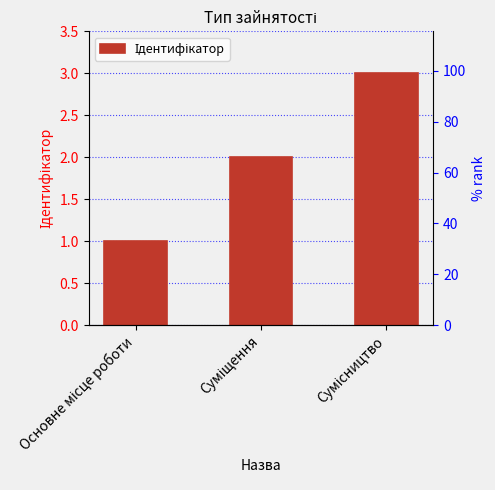

What is the change in value from Суміщення to Сумісництво?

+1